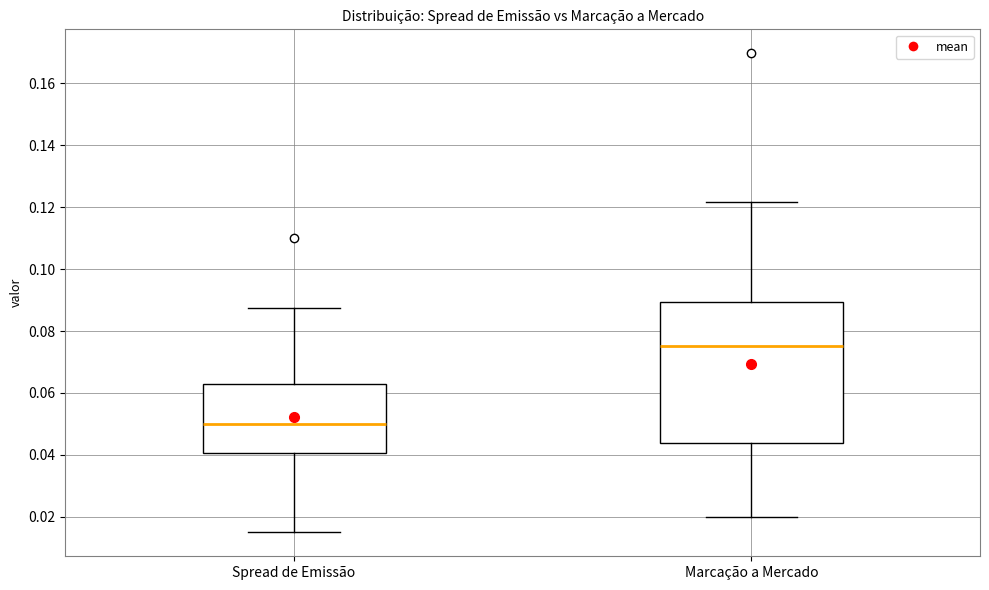

Where does the lower whisker of the box for Spread de Emissão end on the y-axis? The values are not printed on the chart, so give them approximately, as read against the axis.

0.016